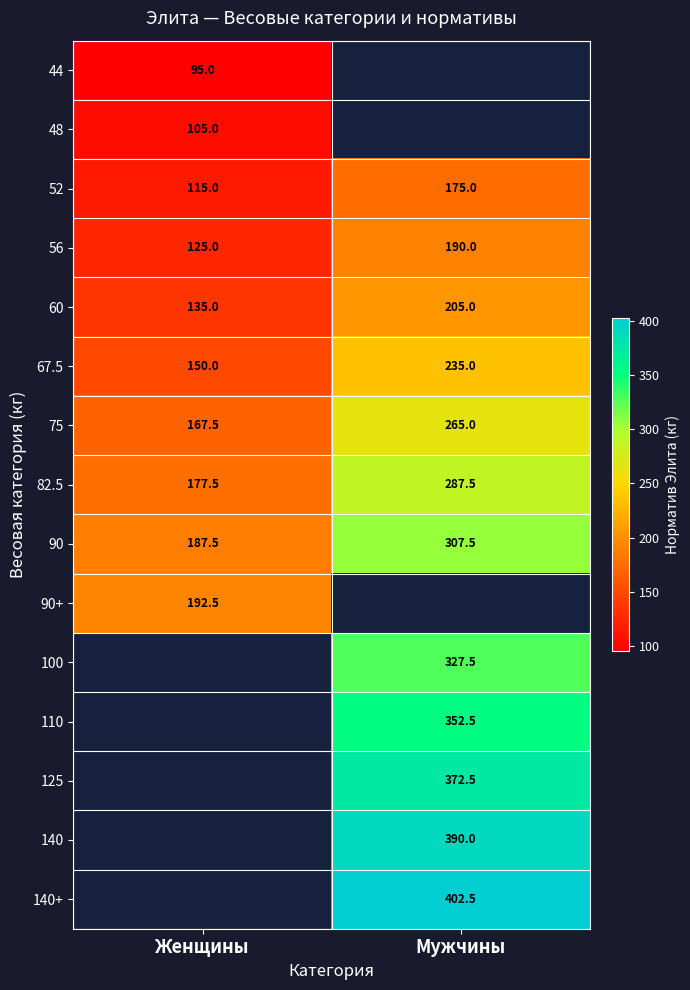

At how many categories does at least one series exceed 180?

2